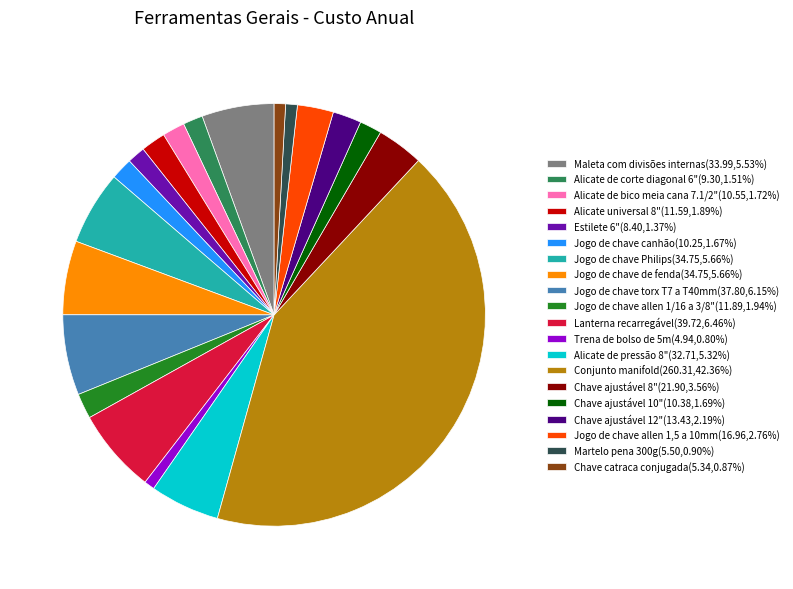

Combined, do Martelo pena 300g(5.50,0.90%) and Lanterna recarregável(39.72,6.46%) account for over 50%?

No